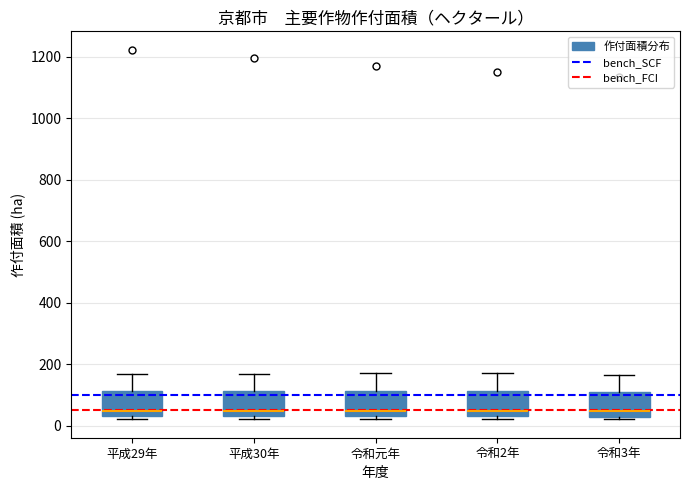

Reading left to right, read every box against the y-axis: the position of its median line, the range the box covers, and the ends of its whiskers. The values are not printed on the chart, so give them approximately, as read against the axis.

平成29年: median 40 (just above the box's lower edge), box 40 to 120, whiskers 20 to 160
平成30年: median 40 (just above the box's lower edge), box 40 to 120, whiskers 20 to 160
令和元年: median 40 (just above the box's lower edge), box 40 to 120, whiskers 20 to 180
令和2年: median 40 (just above the box's lower edge), box 40 to 120, whiskers 20 to 180
令和3年: median 40, box 20 to 120, whiskers 20 (just below the box's lower edge) to 160